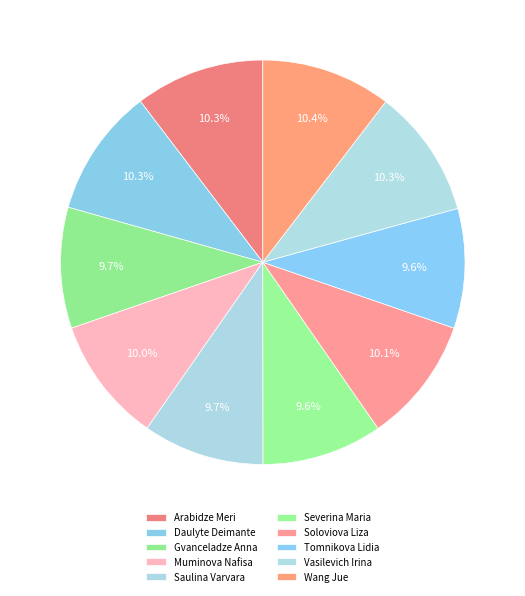

Count the number of slices in the pie.

10